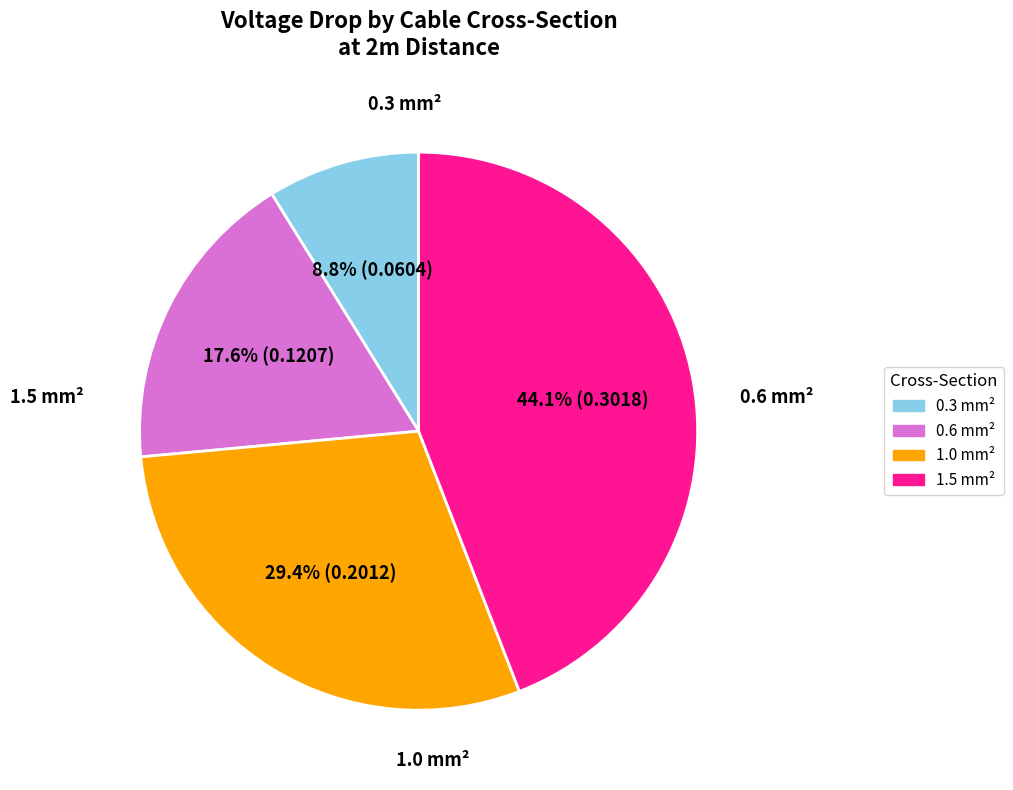

Is there any slice that represents more than half of the pie?

No